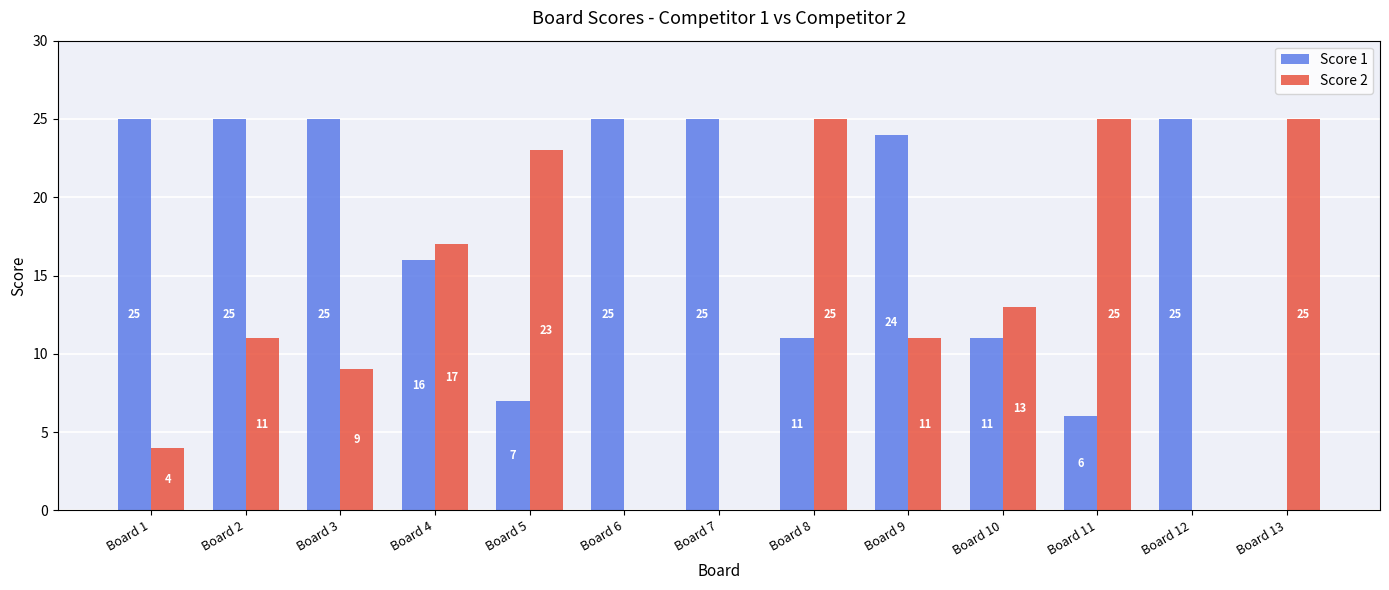

How many positive values does the Score 2 series have?

10